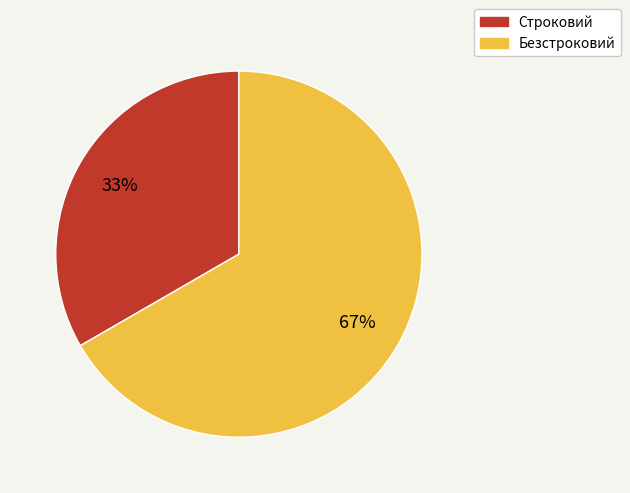

Which slice is the largest?

Безстроковий